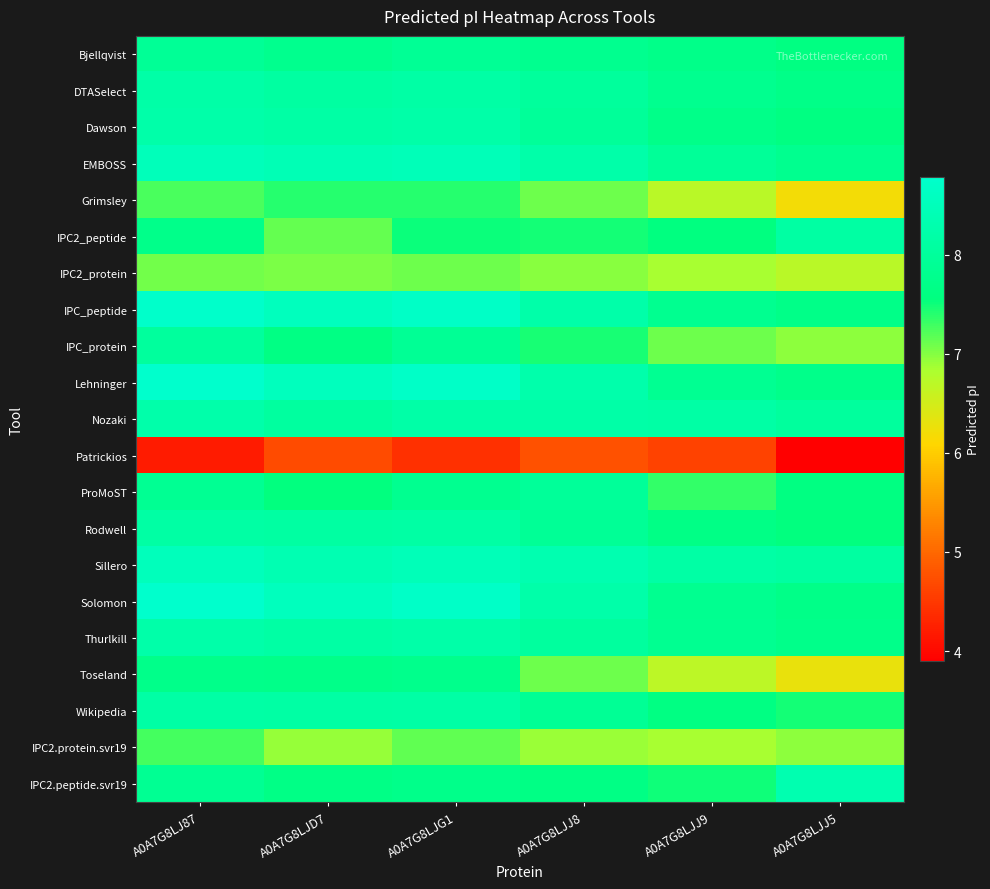

Rank the series by their maximum value, from lowest to highest.

Patrickios, IPC2_protein, IPC2.protein.svr19, Grimsley, Toseland, Bjellqvist, ProMoST, IPC_protein, IPC2_peptide, Rodwell, Wikipedia, DTASelect, Dawson, Thurlkill, Nozaki, IPC2.peptide.svr19, EMBOSS, Sillero, IPC_peptide, Solomon, Lehninger